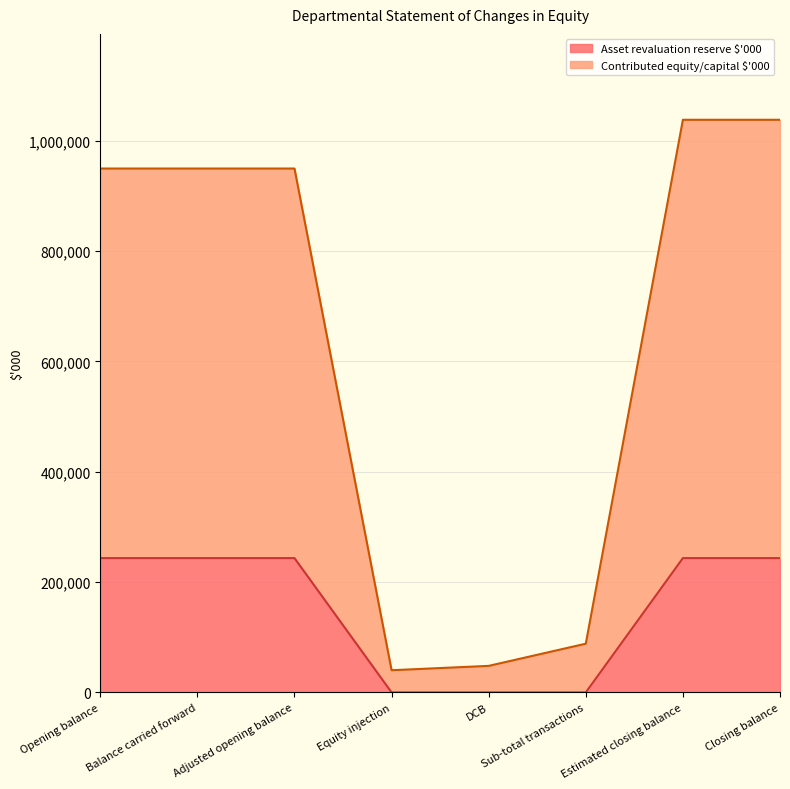

At which category is the sum across all series the highest?

Estimated closing balance